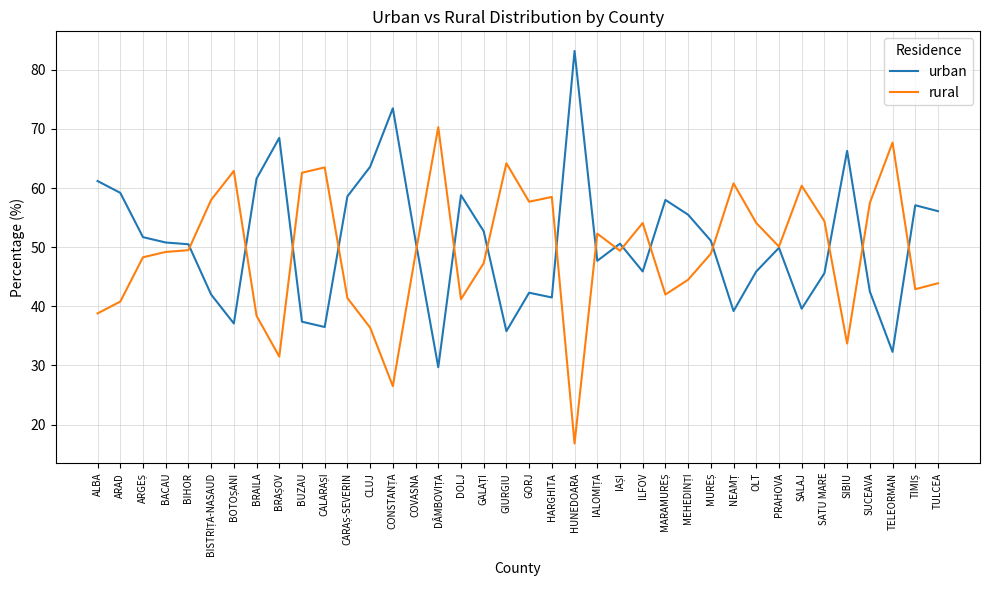

Read the rural value at TELEORMAN.

67.7